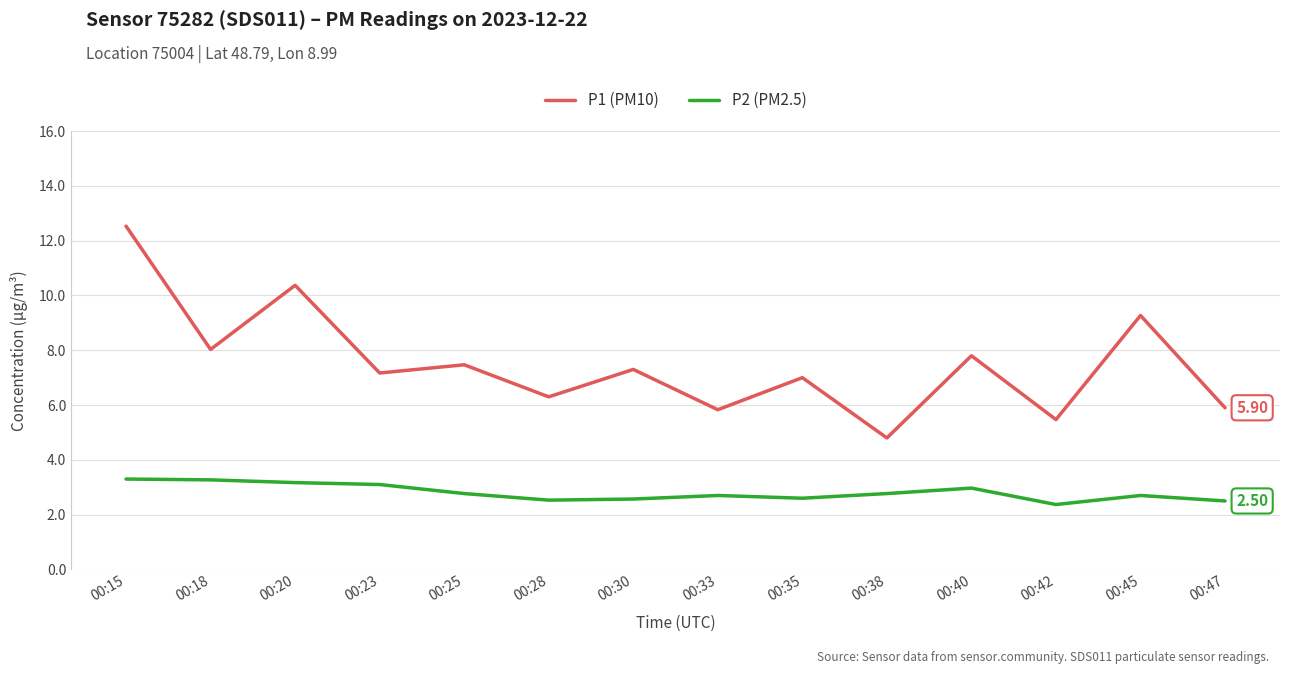

Rank the series at 00:33 from highest to lowest value.

P1 (PM10), P2 (PM2.5)